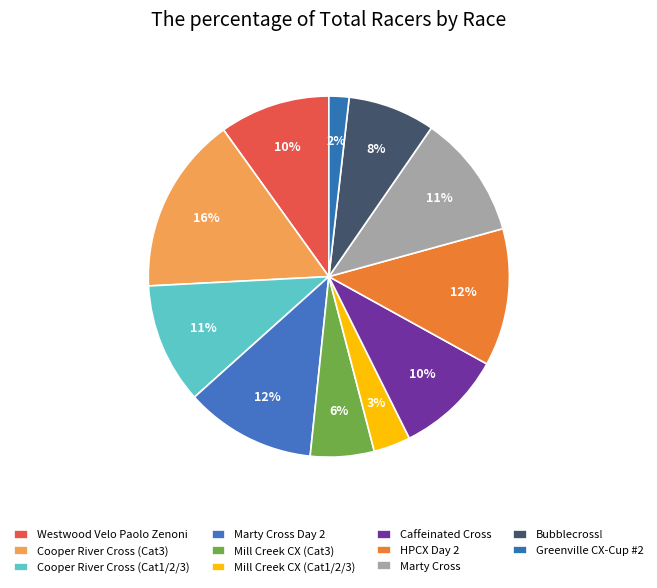

Does Cooper River Cross (Cat3) represent more than half of the total?

No